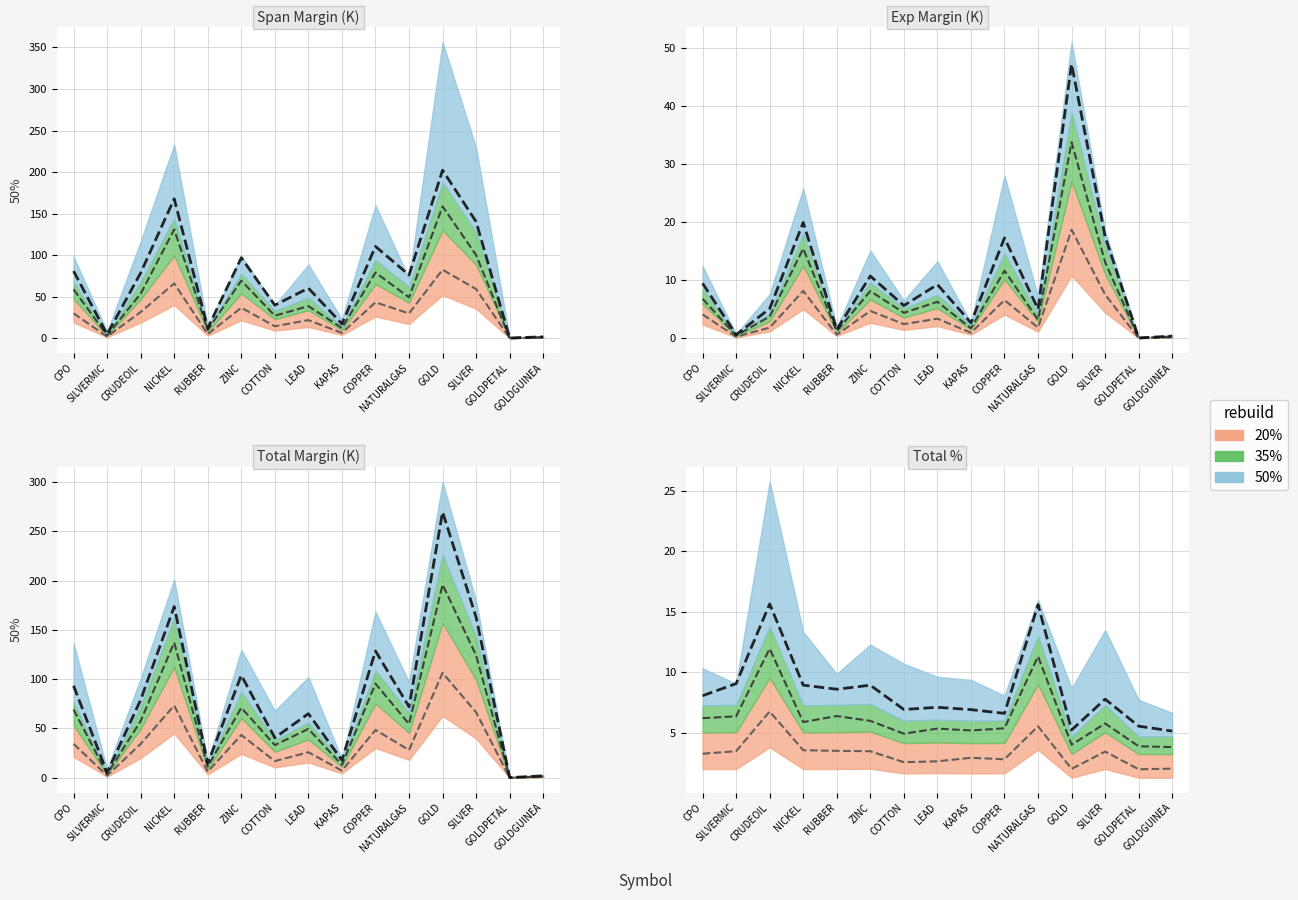

Reading left to right, transcribe all the data shown in this chart.

20% median: CPO=3.3	SILVERMIC=3.5	CRUDEOIL=6.8	NICKEL=3.6	RUBBER=3.5	ZINC=3.5	COTTON=2.6	LEAD=2.7	KAPAS=3.0	COPPER=2.8	NATURALGAS=5.6	GOLD=2.0	SILVER=3.5	GOLDPETAL=2.0	GOLDGUINEA=2.1
35% median: CPO=6.2	SILVERMIC=6.4	CRUDEOIL=12.0	NICKEL=5.9	RUBBER=6.4	ZINC=6.0	COTTON=4.9	LEAD=5.4	KAPAS=5.2	COPPER=5.4	NATURALGAS=11.3	GOLD=4.0	SILVER=5.8	GOLDPETAL=3.9	GOLDGUINEA=3.8
50% median: CPO=8.1	SILVERMIC=9.1	CRUDEOIL=15.7	NICKEL=9.0	RUBBER=8.6	ZINC=8.9	COTTON=6.9	LEAD=7.1	KAPAS=6.9	COPPER=6.6	NATURALGAS=15.6	GOLD=5.2	SILVER=7.8	GOLDPETAL=5.6	GOLDGUINEA=5.2